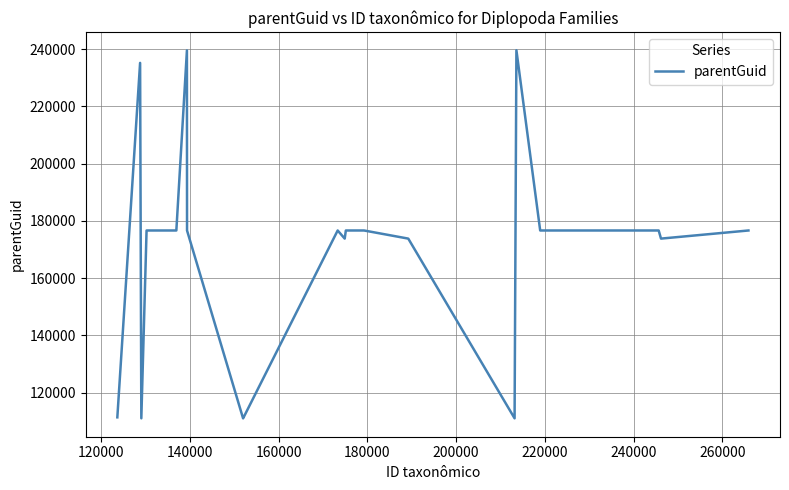

What is the average value?

169759